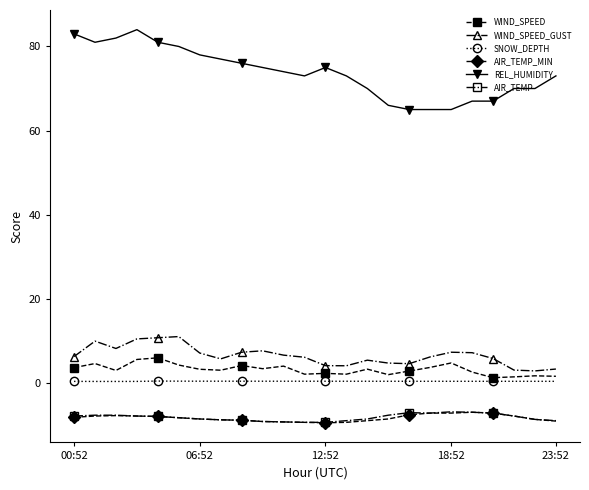

What is the minimum value shown in the chart?

-9.5